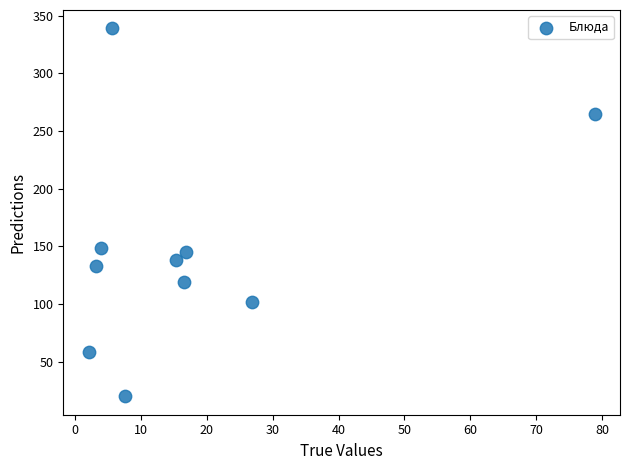

What is the average X value?

17.7